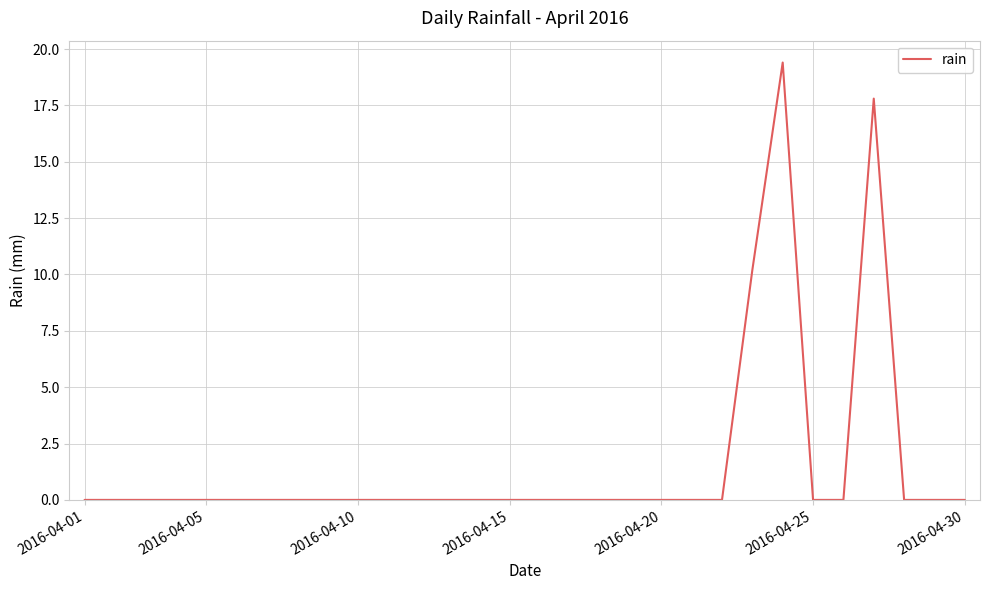

What is the greatest value displayed?

19.4